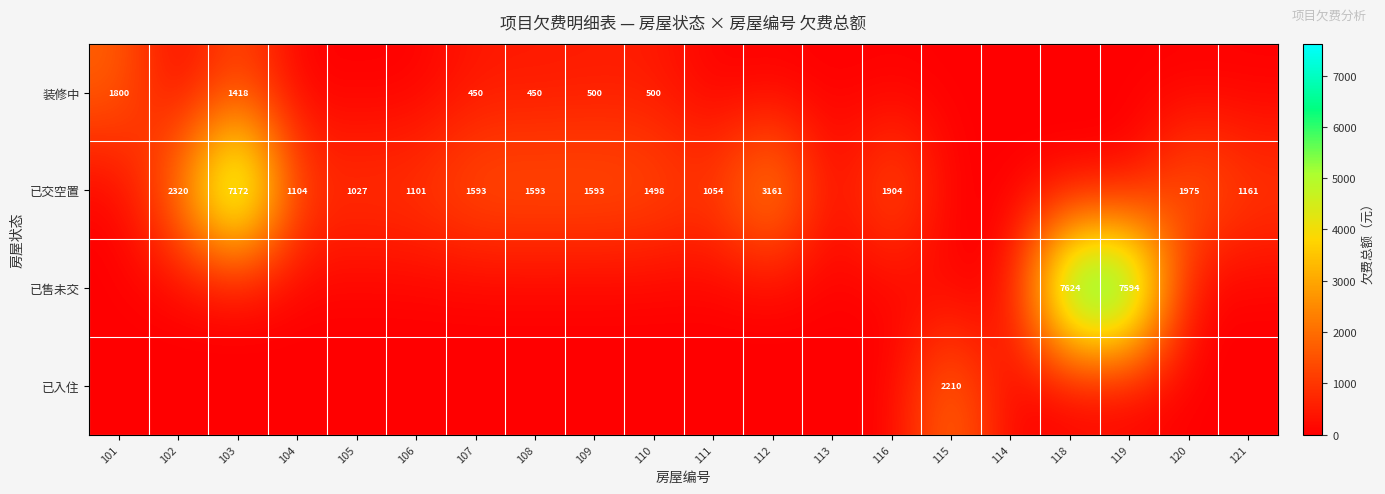

What is the difference between the 装修中 values at 108 and 101?

1350